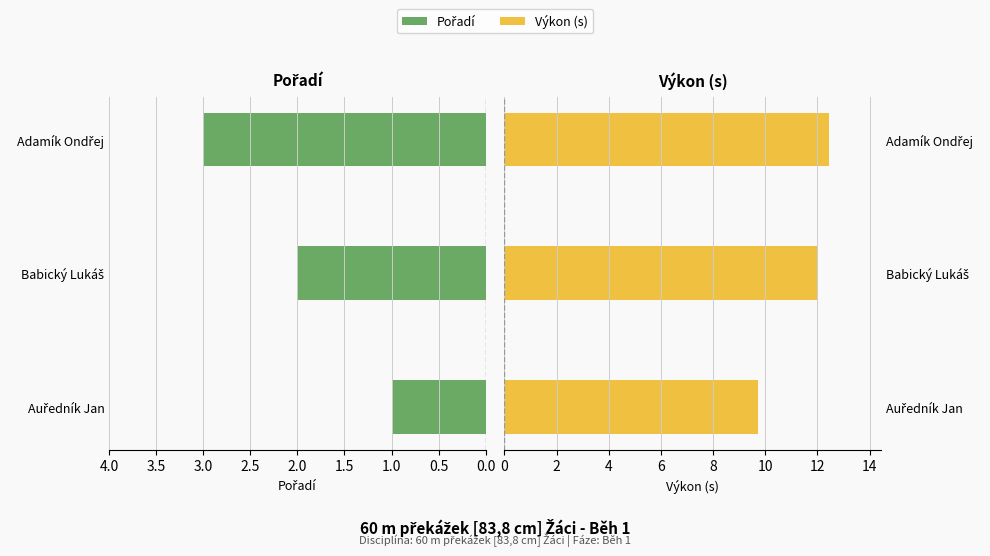

How many groups of bars are there?

3